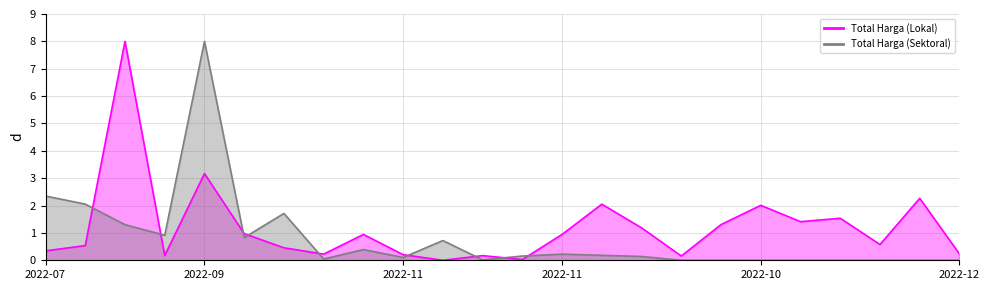

Is it true that Total Harga (Sektoral) equals 13.4 at 2022-09?

False